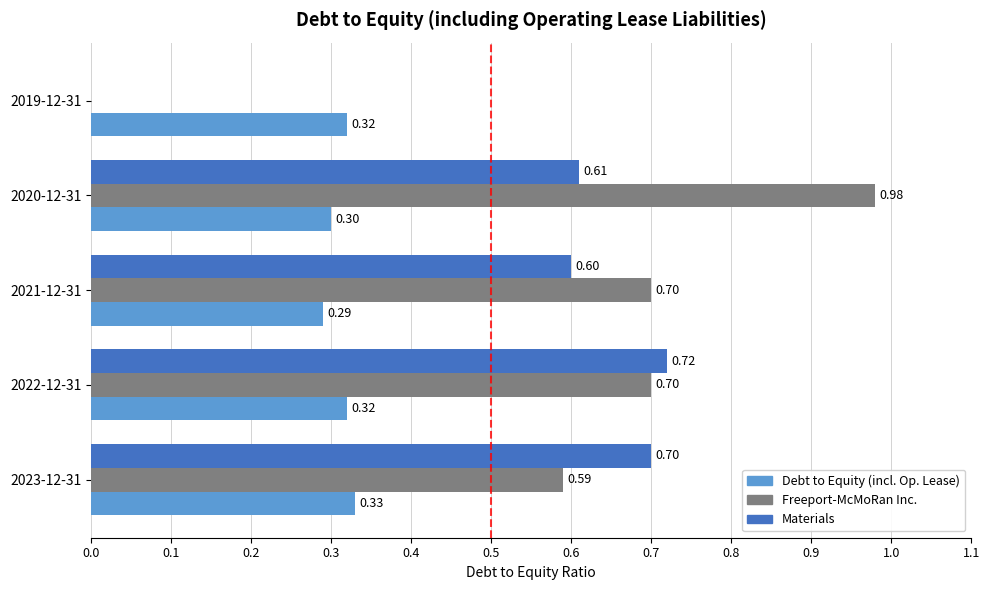

Which series changed the most between 2023-12-31 and 2022-12-31?

Freeport-McMoRan Inc.